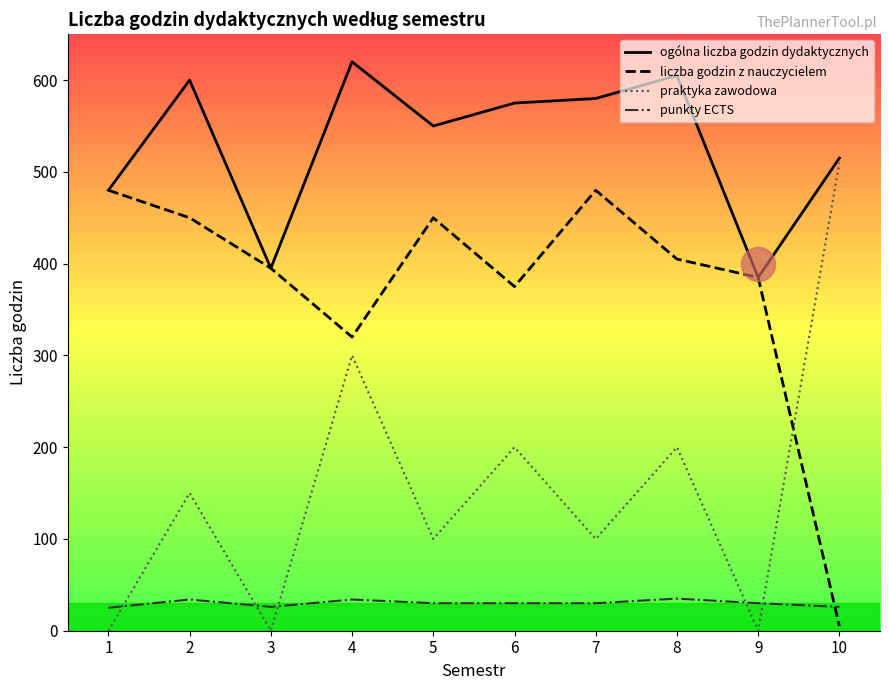

At which category is the sum across all series the highest?

4